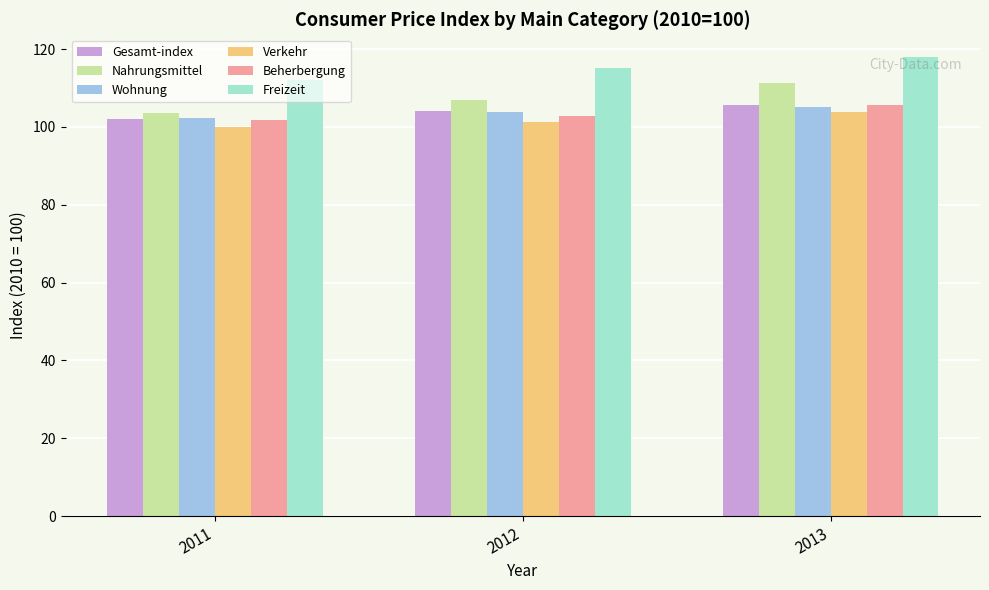

What is the average value of the Nahrungsmittel series?

107.2